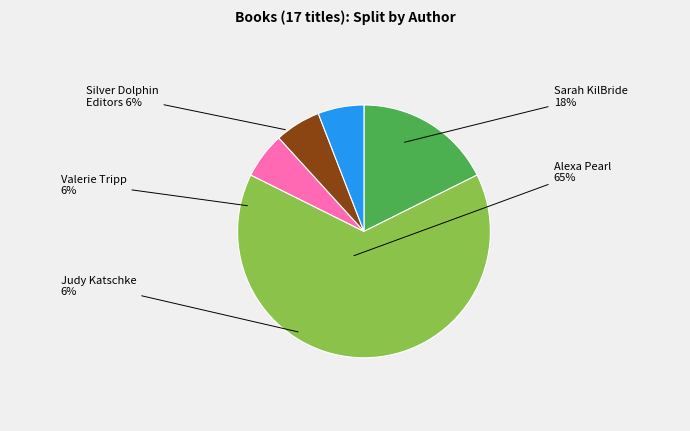

Which category has the biggest portion of the pie?

Alexa Pearl